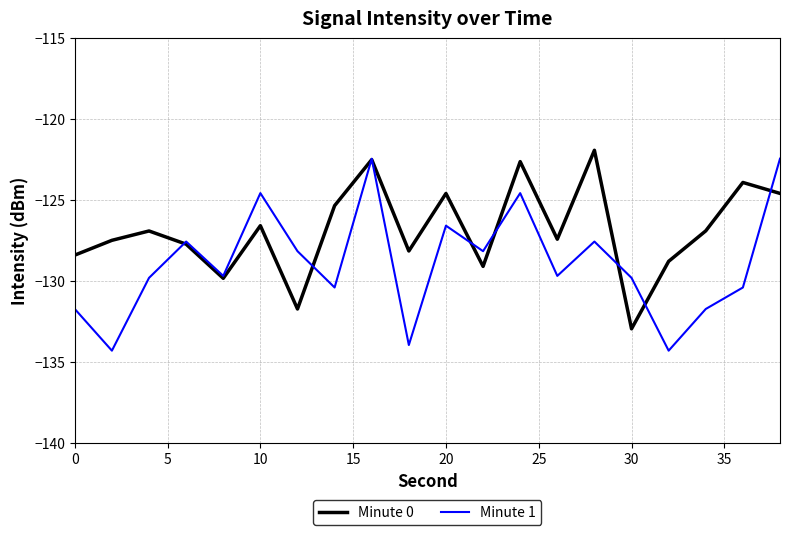

Which series has the widest spread of values?

Minute 1